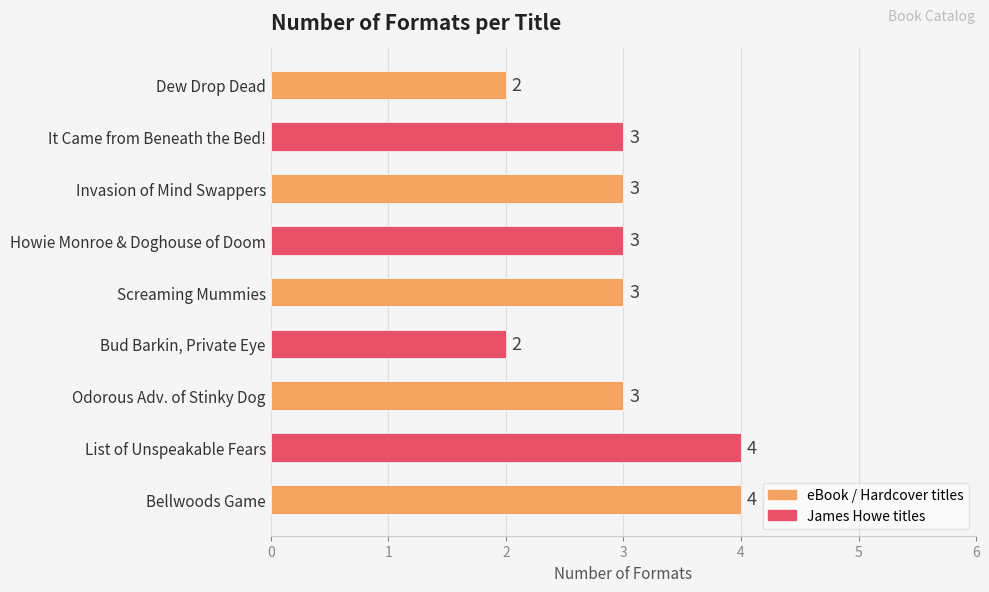

Are the bars grouped side by side (vs. stacked)?

No